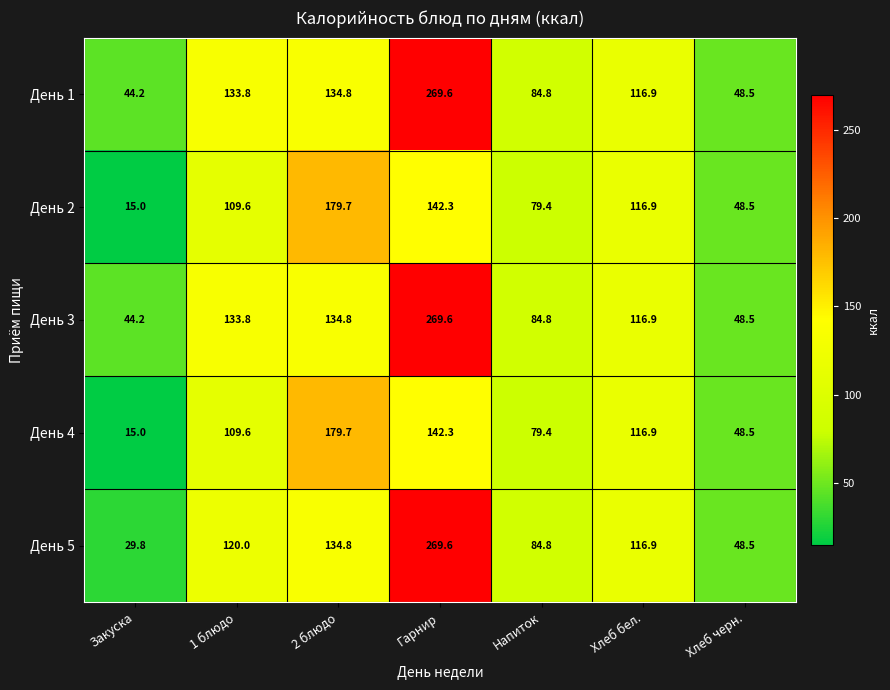

What is the spread (max minus min) of values at Напиток?

5.4